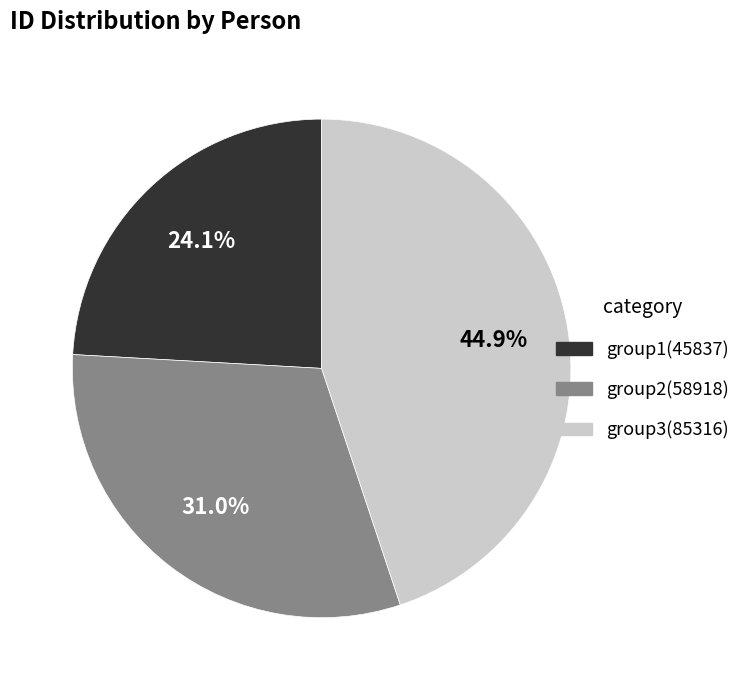

Does any single category account for the majority?

No